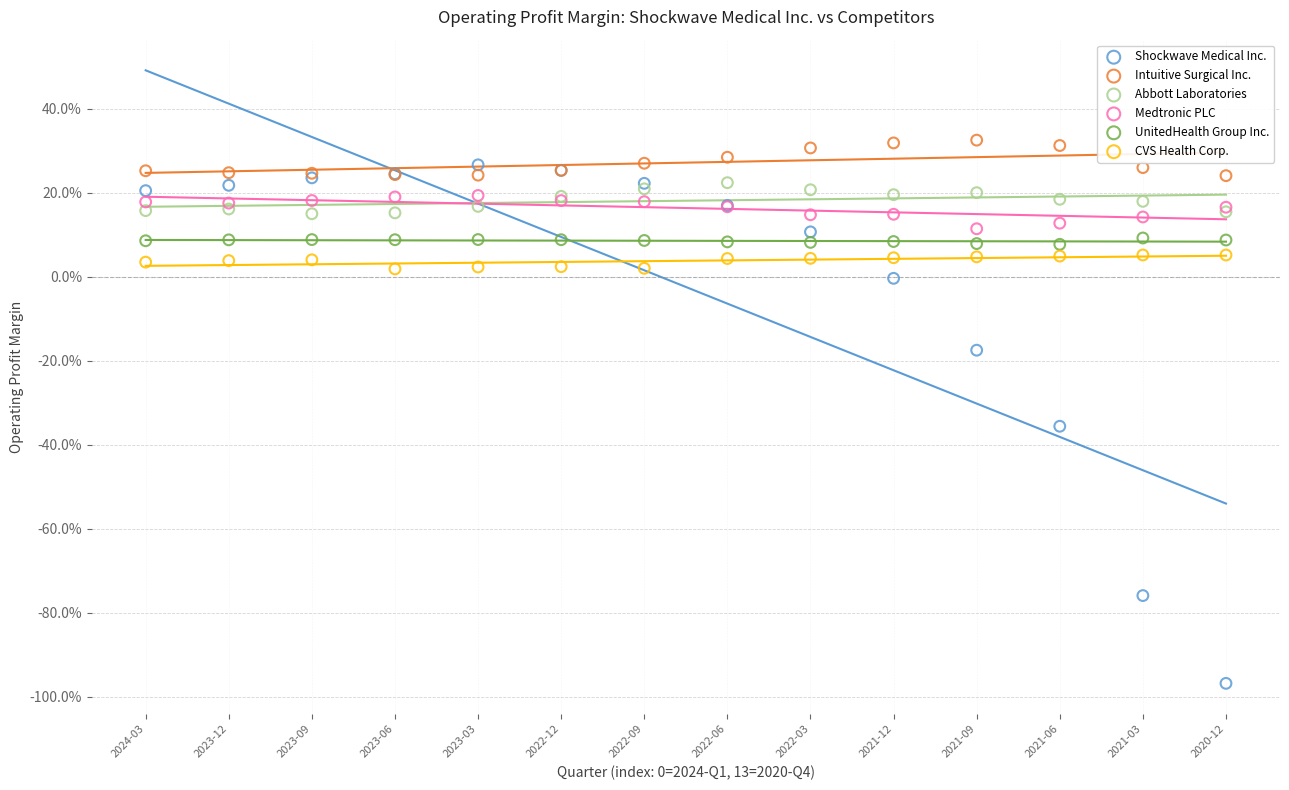

Which series contains the highest Y value?

Intuitive Surgical Inc.